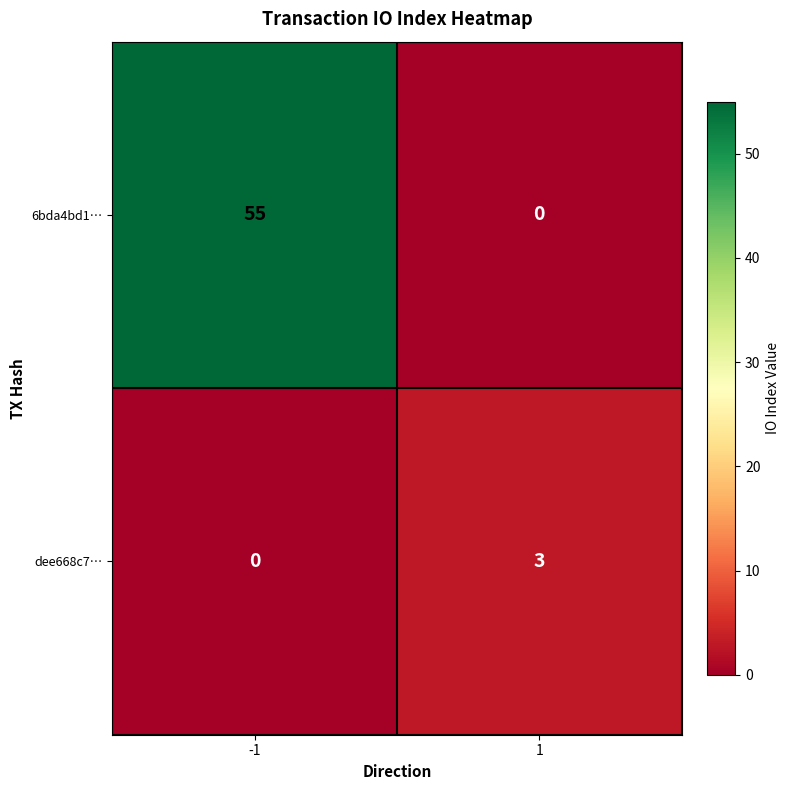

What is the difference between the maximum and minimum values in the 6bda4bd1… series?

55